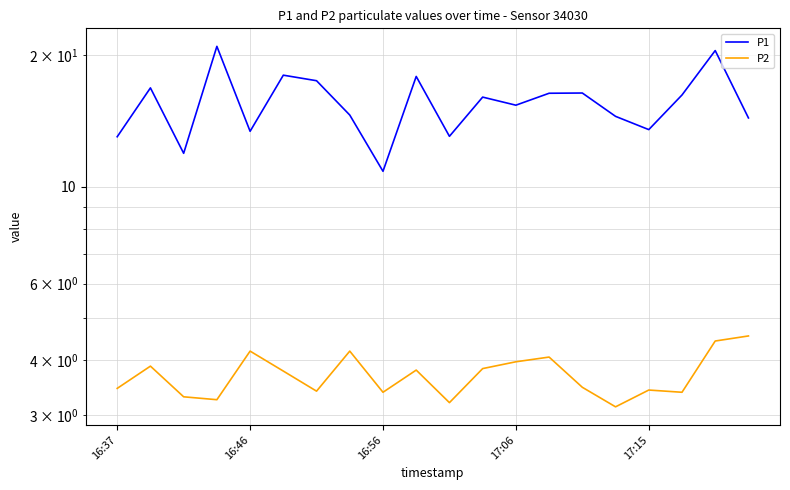

Count the number of categories in the chart.

20